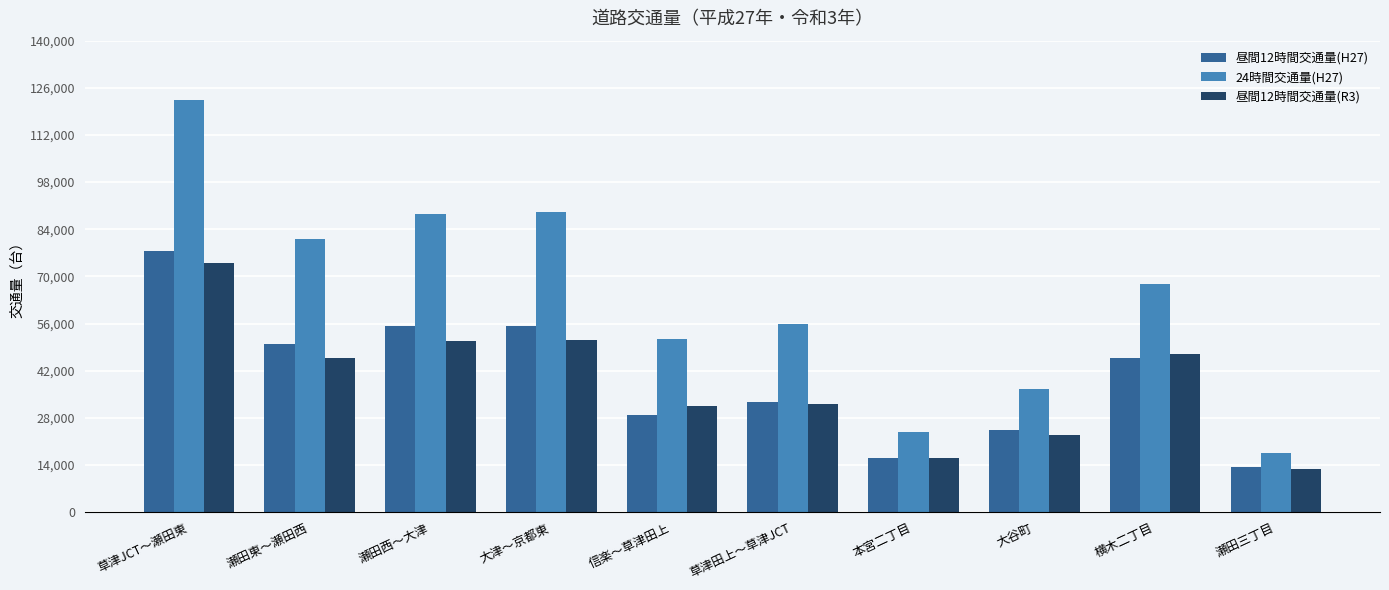

What is the maximum value for 昼間12時間交通量(R3)?

73991